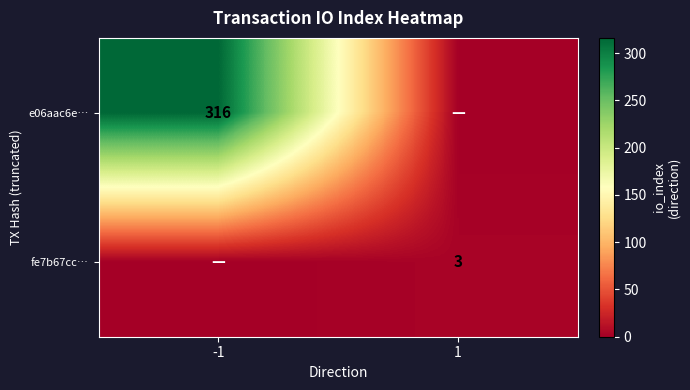

Is it true that e06aac6e… equals 316 at -1?

True